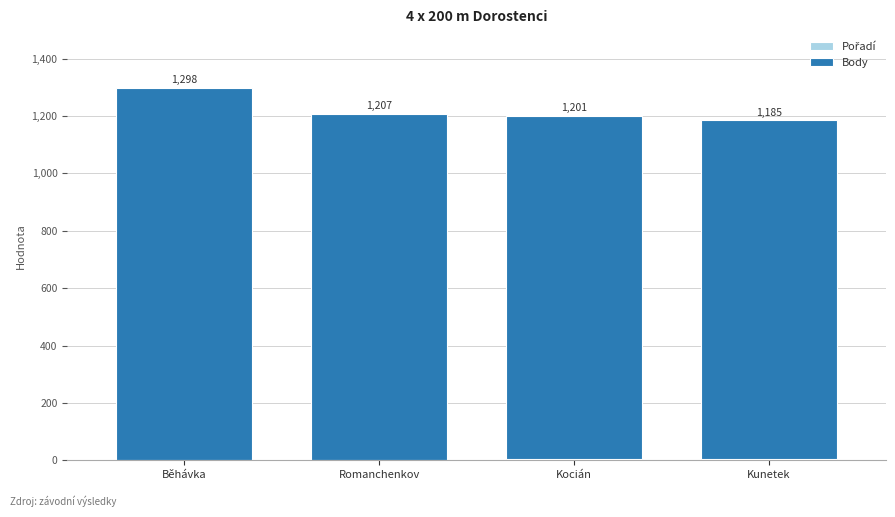

What is the total value across all series at Romanchenkov?

1207